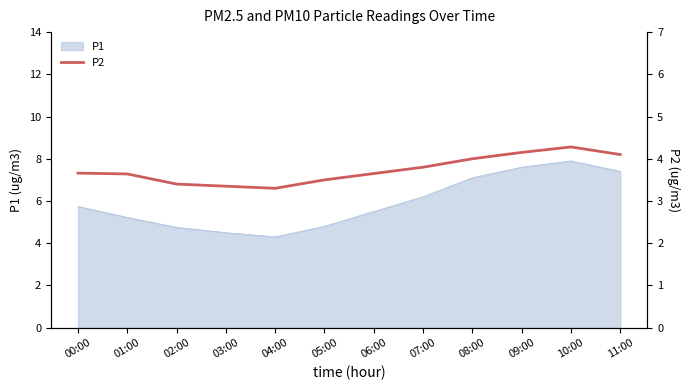

Between 03:00 and 04:00, which is larger?

03:00